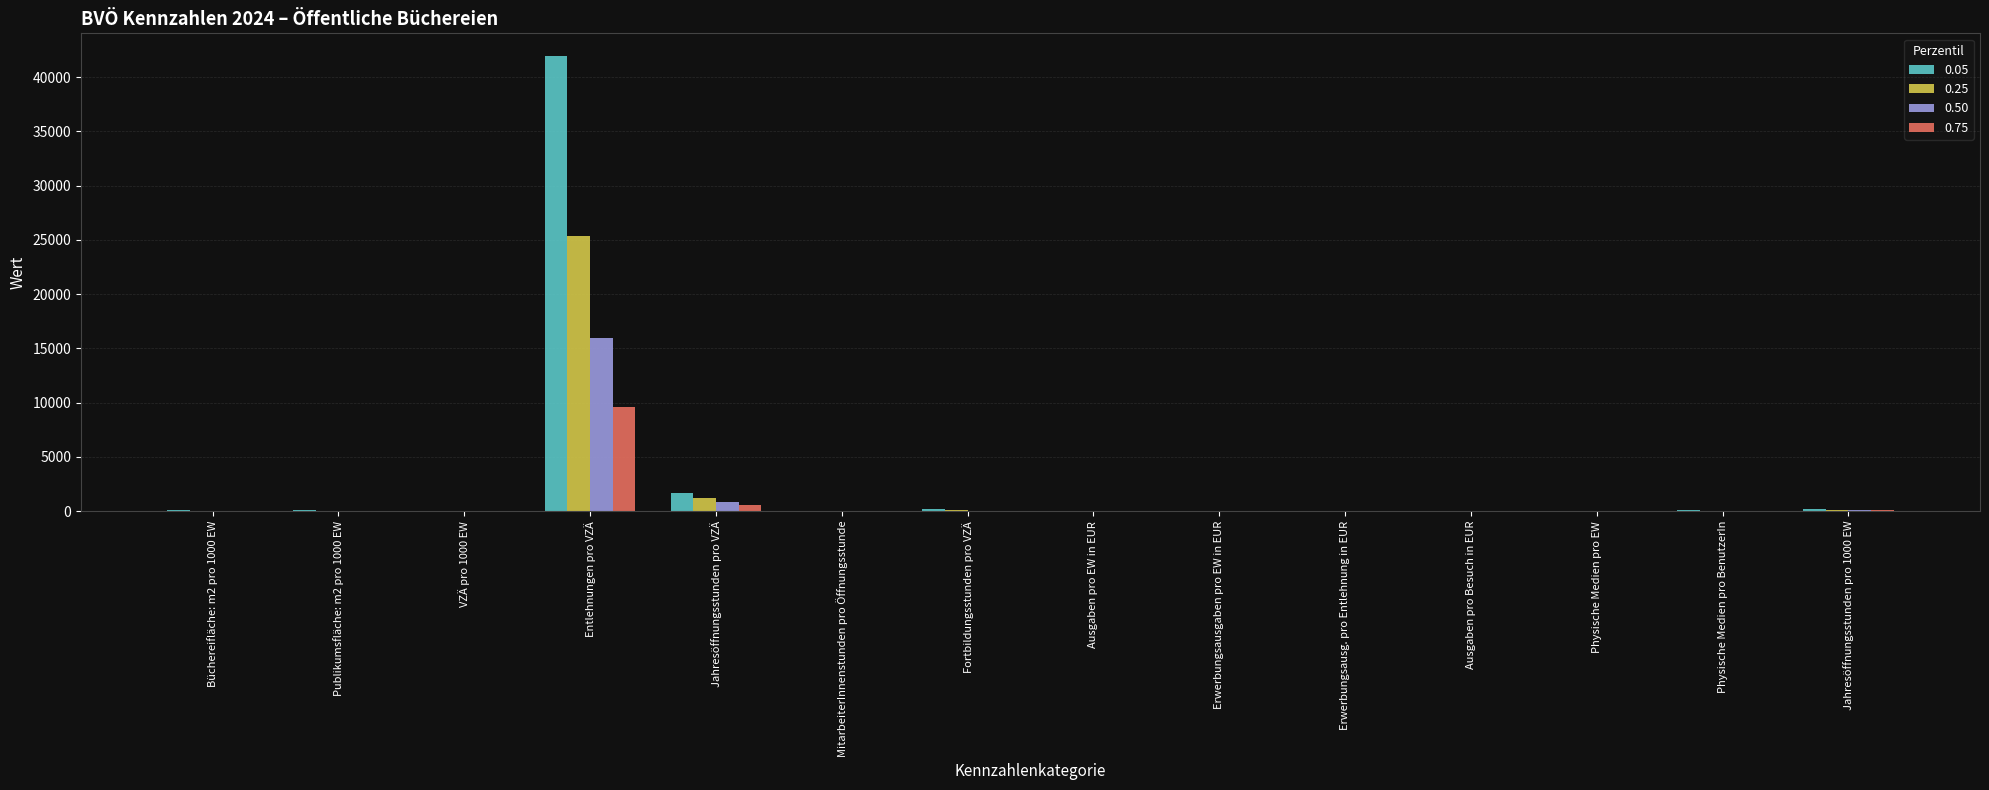

True or false: 0.50 has a value of 3.3 at Ausgaben pro Besuch in EUR.

True